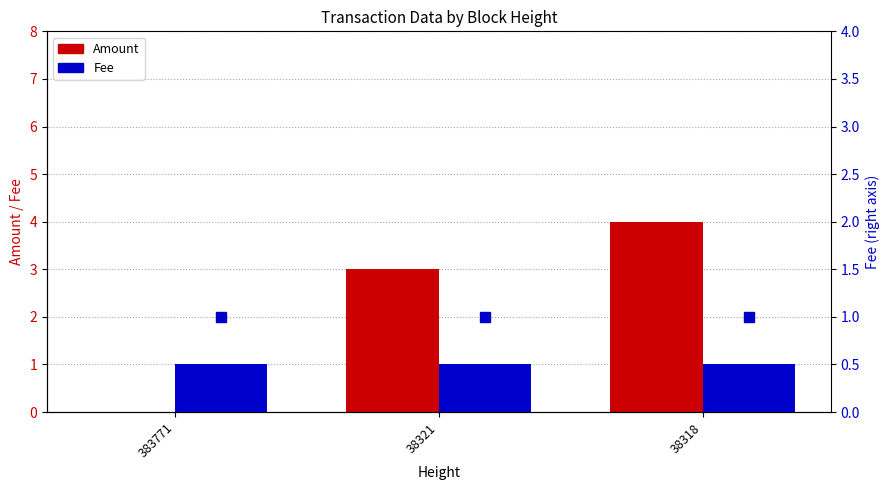

What value does the Amount series have at 38318?

4